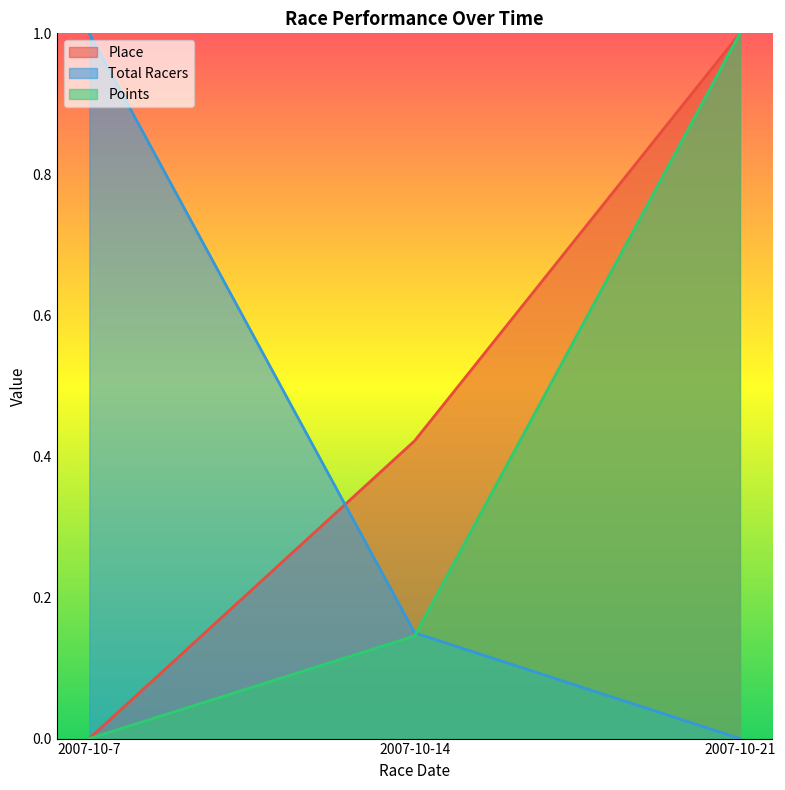

Which has a higher value, 2007-10-14 or 2007-10-21?

2007-10-21